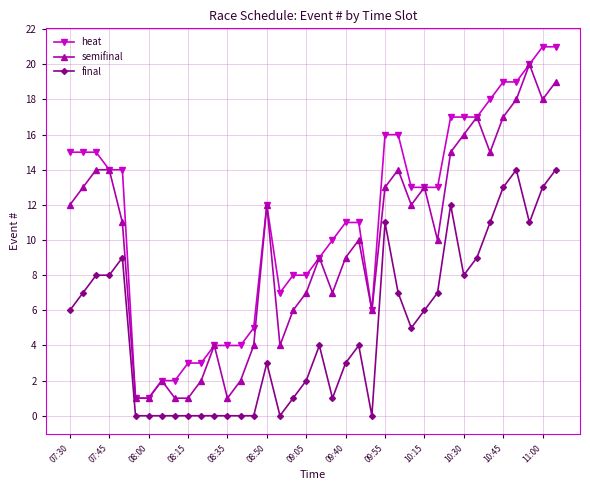

List the series in order of their overall mean, lowest first.

final, semifinal, heat